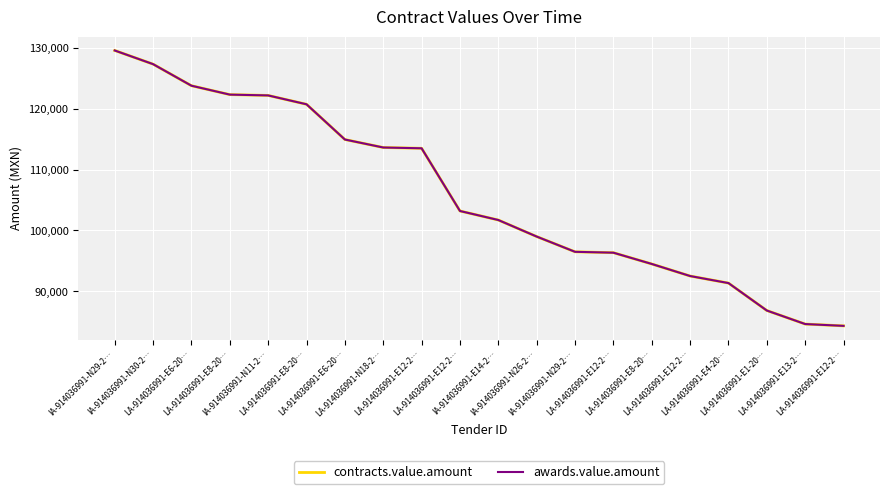

What is the sum of all awards.value.amount values?

2118689.6